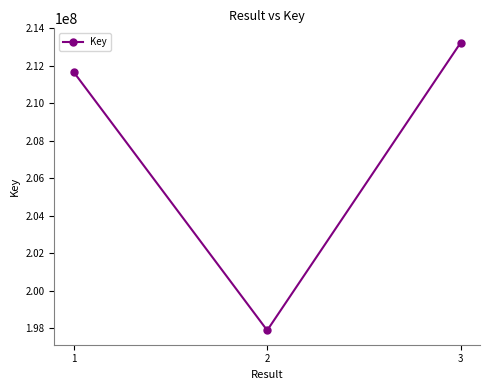

What is the maximum value shown in the chart?

213233853